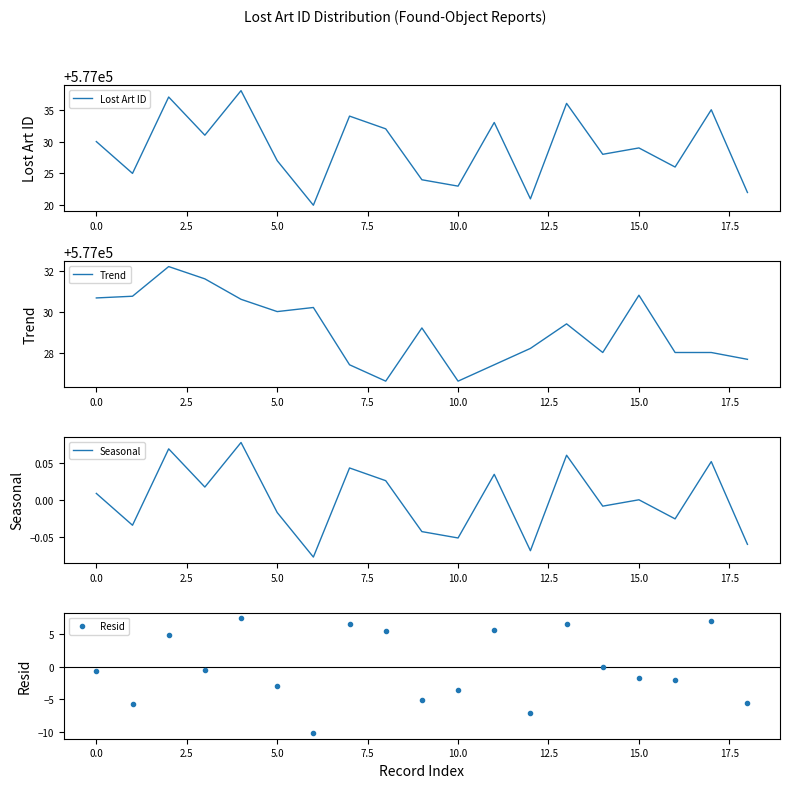

True or false: Lost Art ID has a value of 577023 at 10.0.

True